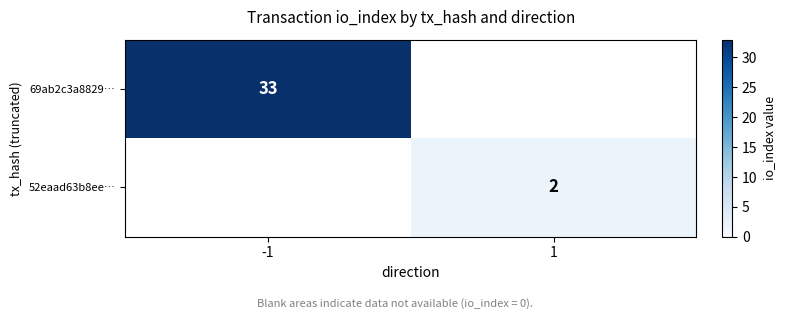

Is the value of 69ab2c3a8829… at -1 greater than the value of 52eaad63b8ee… at 1?

Yes